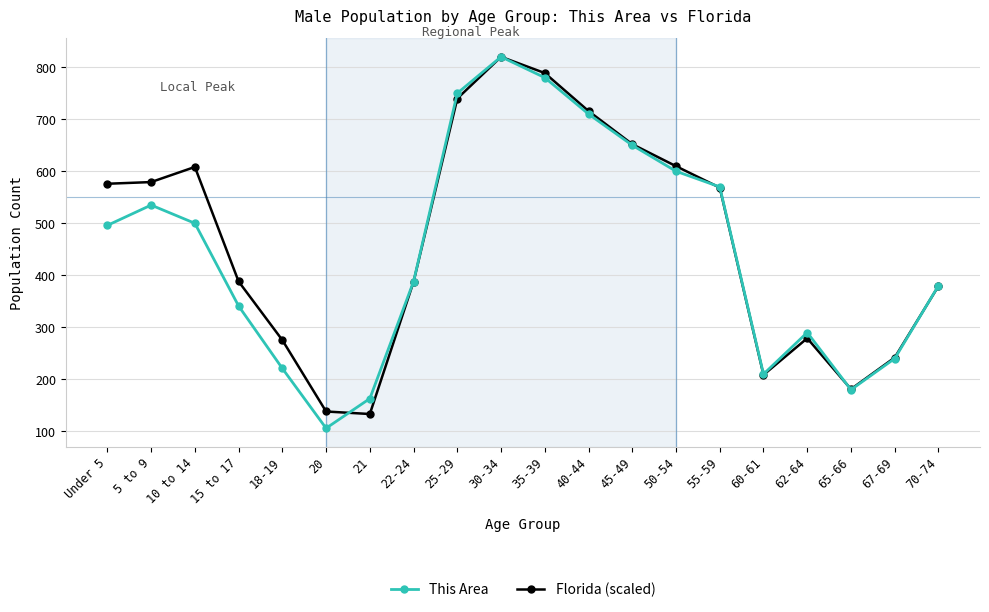

True or false: This Area has a value of 526.8 at 22-24.

False